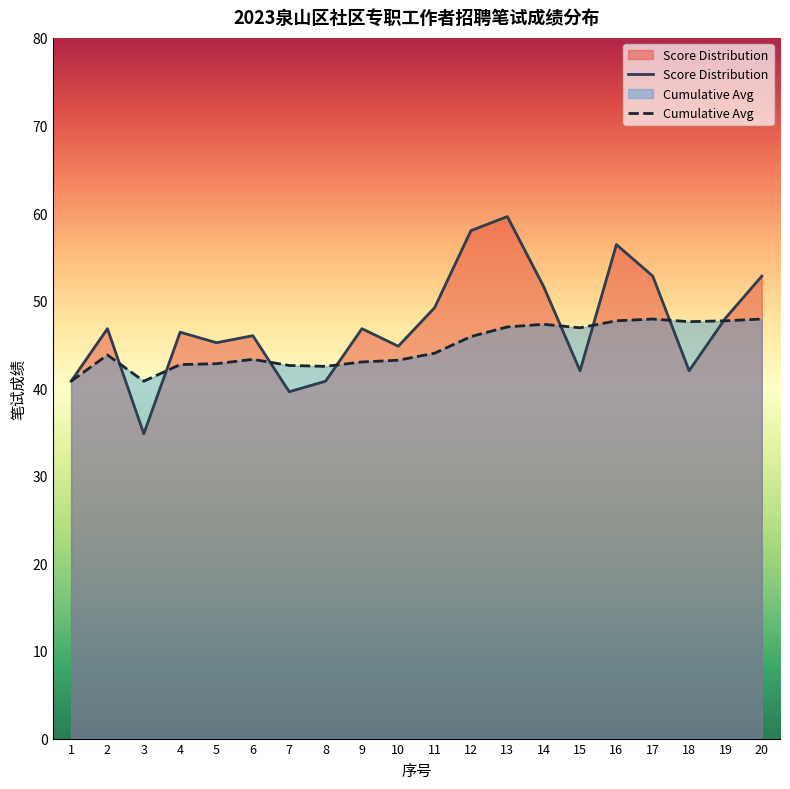

Where do Cumulative Avg and Score Distribution first cross each other?

2 and 3